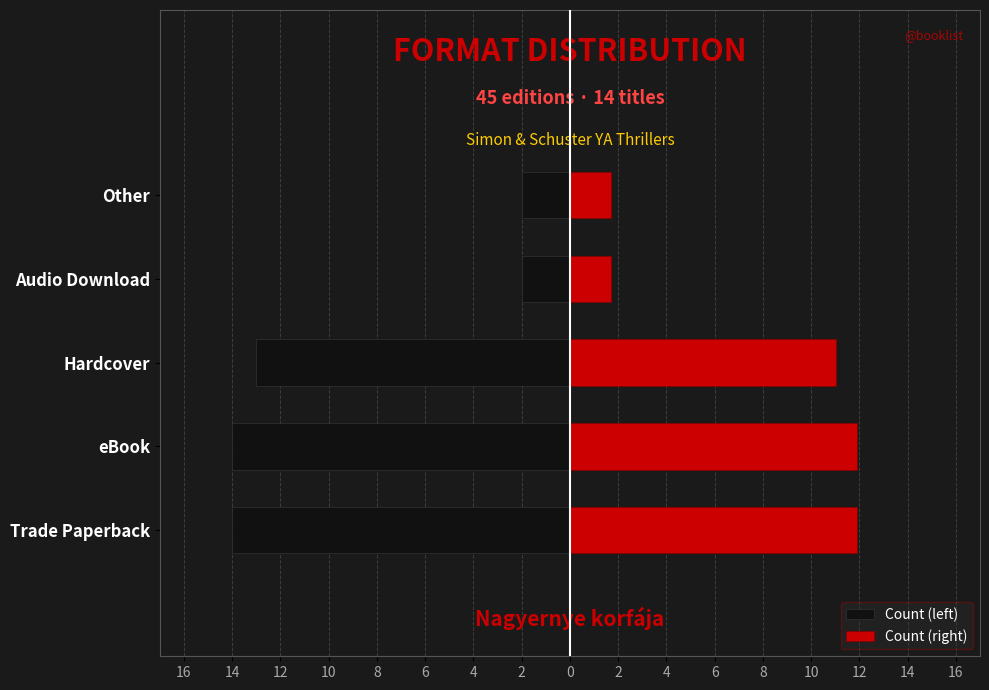

What is the value of the Count (right) bar at the 1st from the left?

11.9